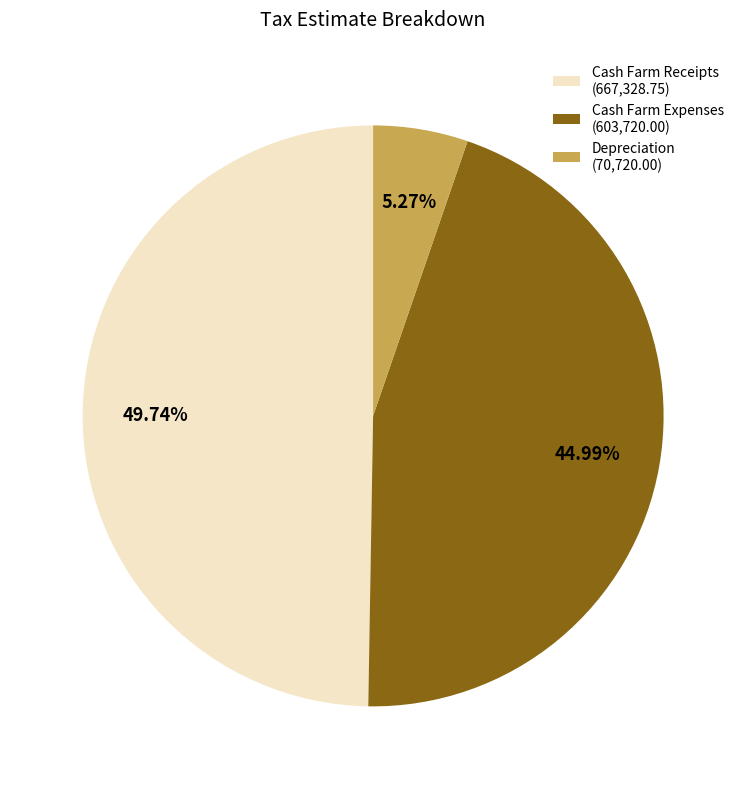

Combined, what portion of the pie is Cash Farm Expenses and Cash Farm Receipts?

94.7%